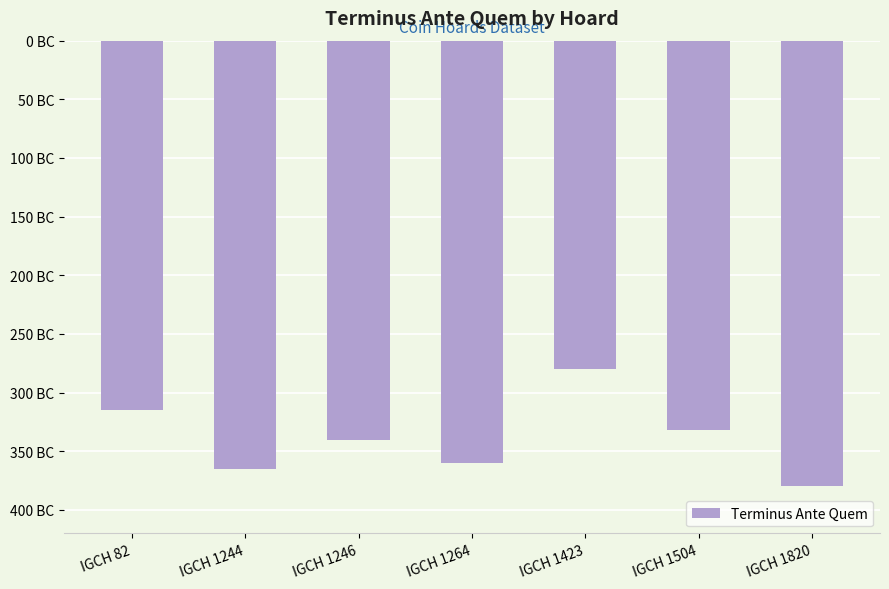

Does the chart contain any negative values?

Yes